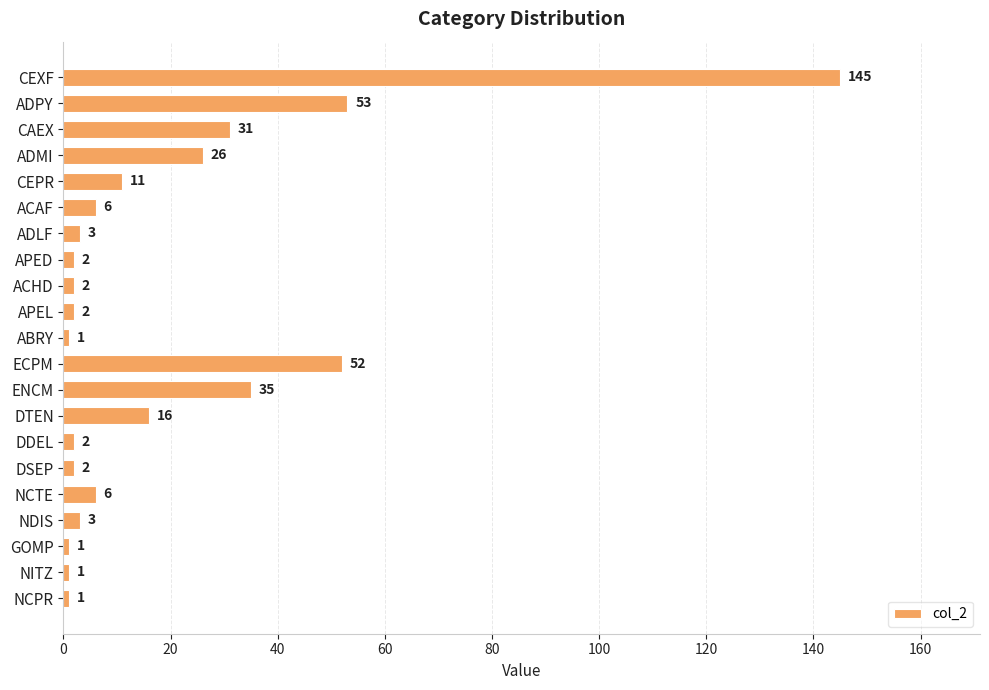

What is the change in value from CEPR to APEL?

-9